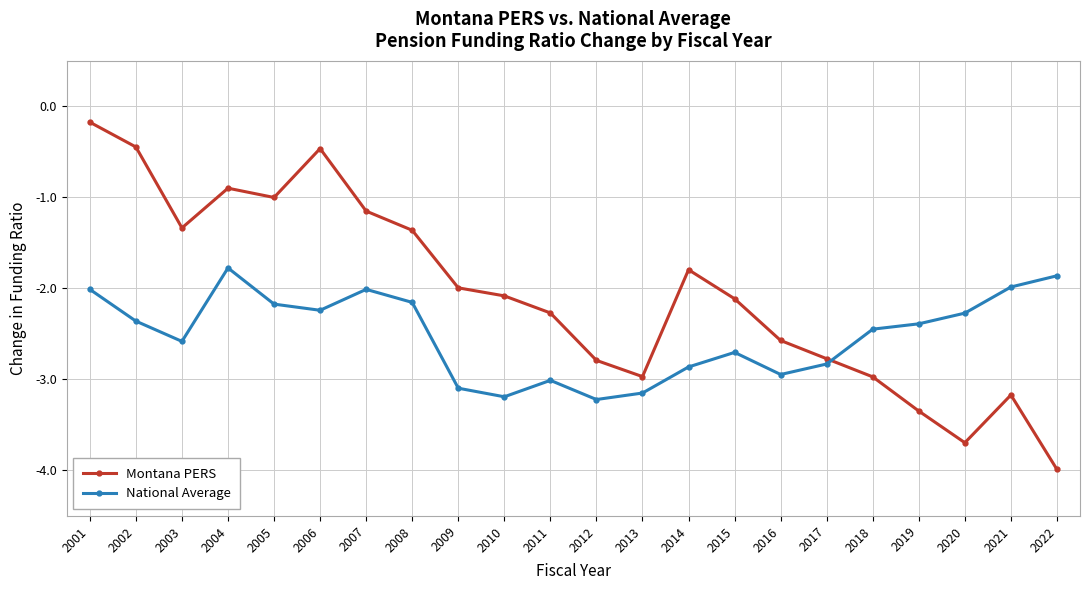

The value of National Average at 2002 is -1.2. True or false?

False